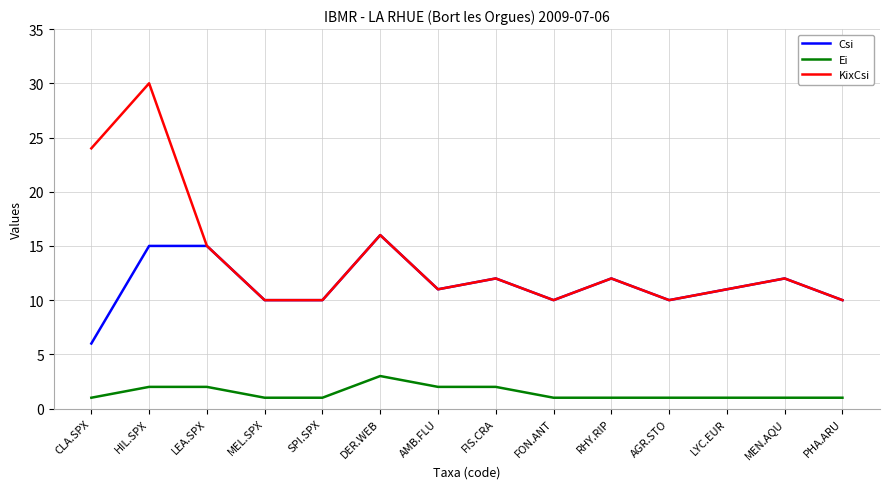

True or false: Ei and Csi intersect in this chart.

False